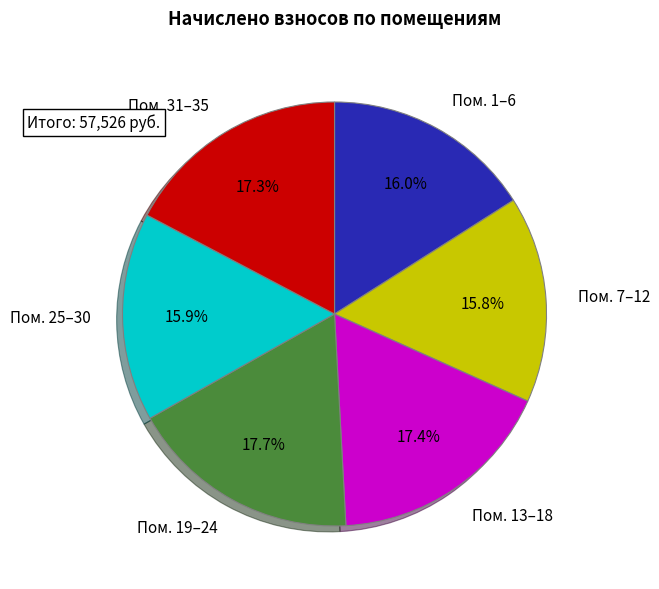

Is there a majority slice in this chart?

No